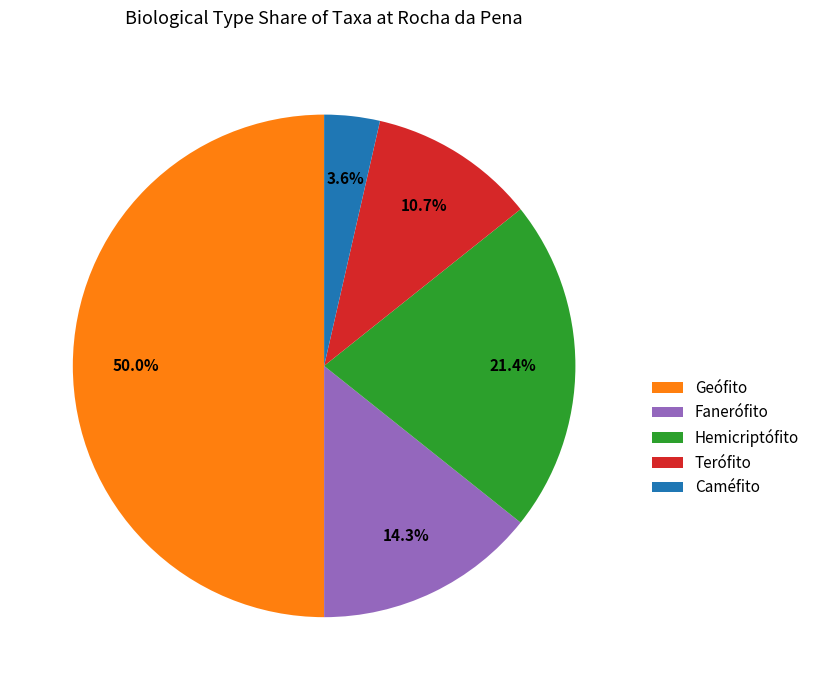

Which slice is the largest?

Geófito